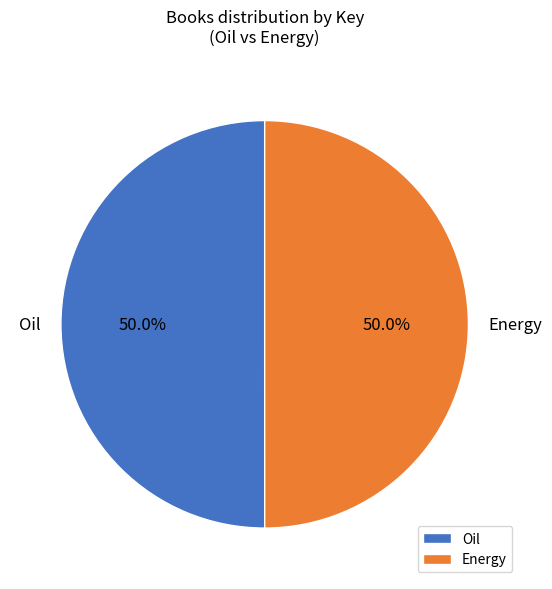

How many segments does this pie chart have?

2